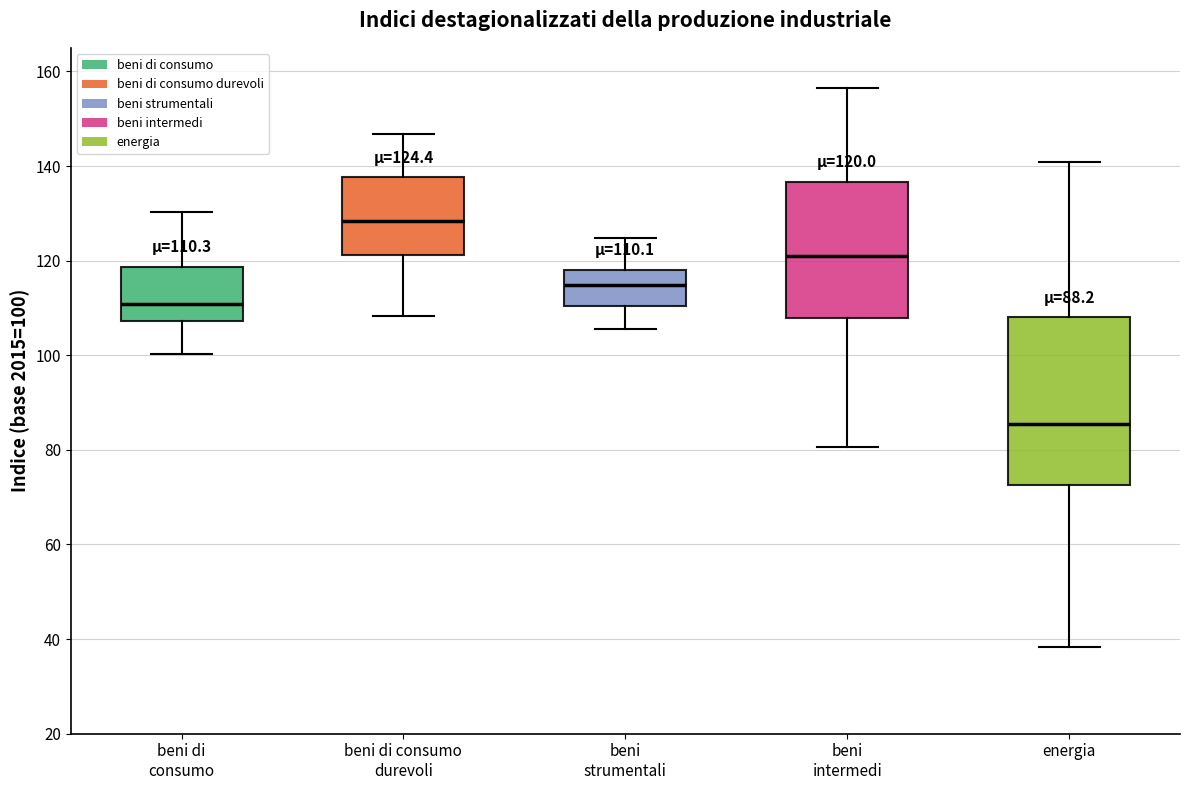

Which box's median line is the lowest?

energia